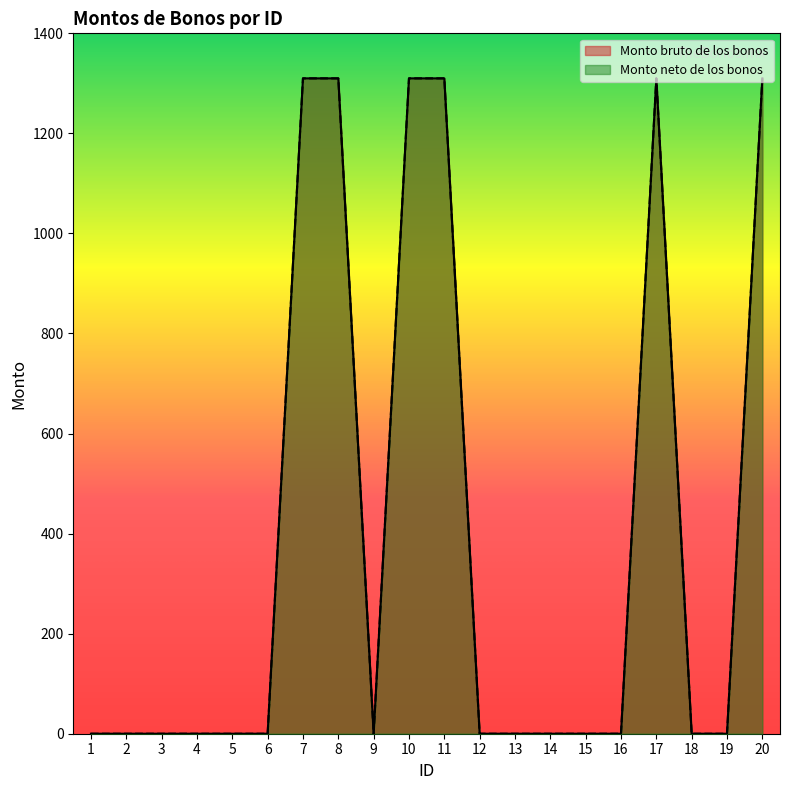

At which category does Monto bruto de los bonos reach its first local peak?

17